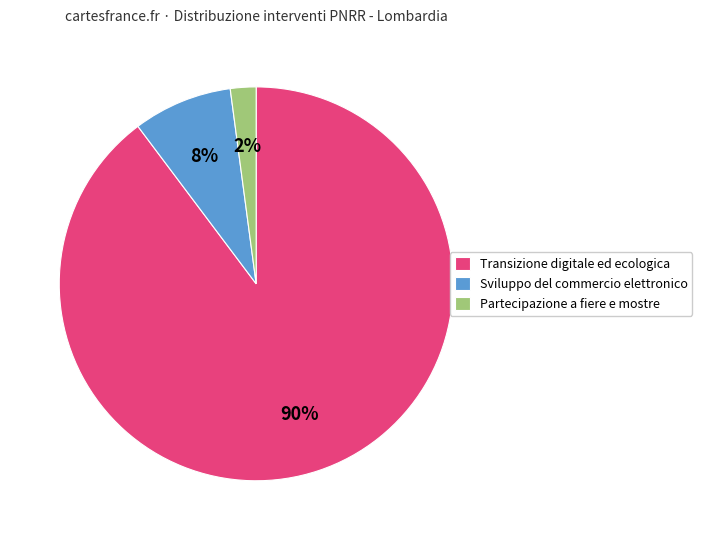

How many slices are in this pie chart?

3